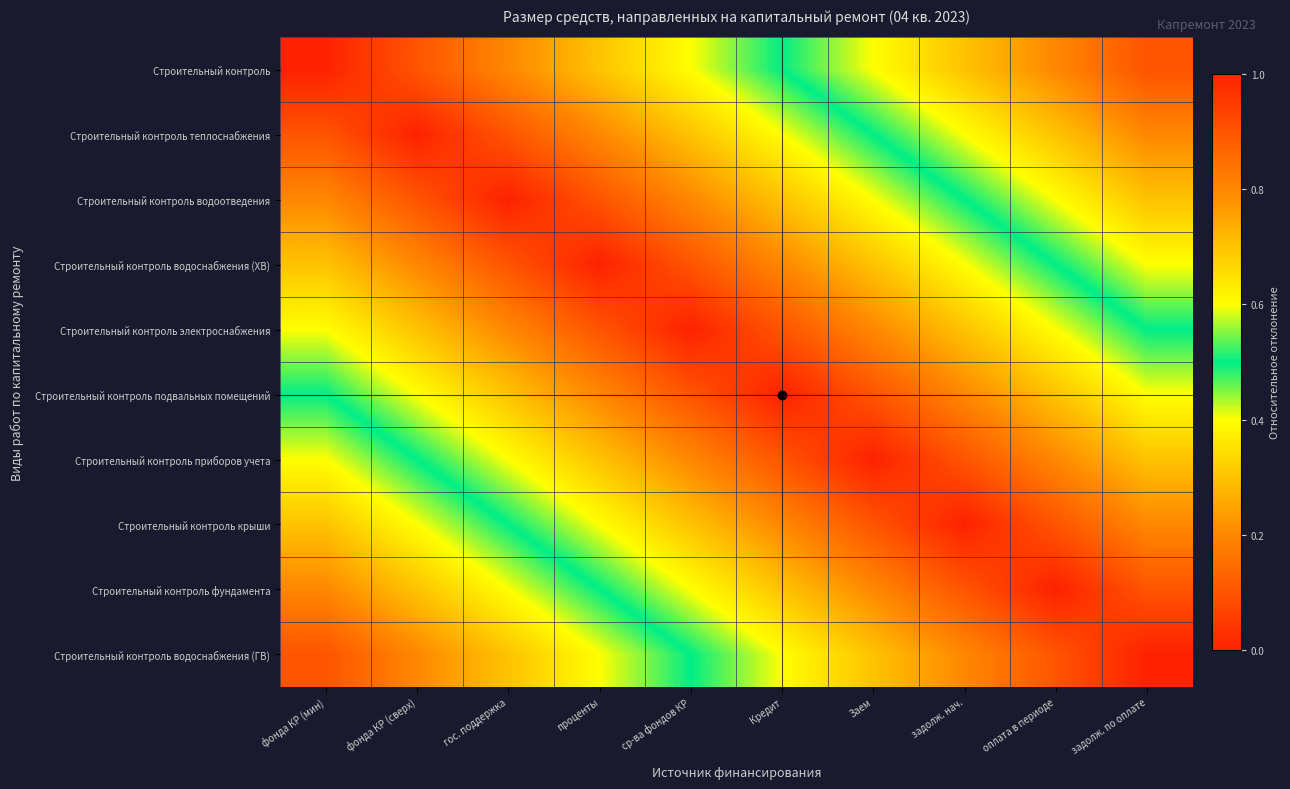

At задолж. по оплате, list the series in order from smallest to largest.

Строительный контроль водоснабжения (ГВ), Строительный контроль фундамента, Строительный контроль крыши, Строительный контроль приборов учета, Строительный контроль подвальных помещений, Строительный контроль электроснабжения, Строительный контроль водоснабжения (ХВ), Строительный контроль водоотведения, Строительный контроль теплоснабжения, Строительный контроль